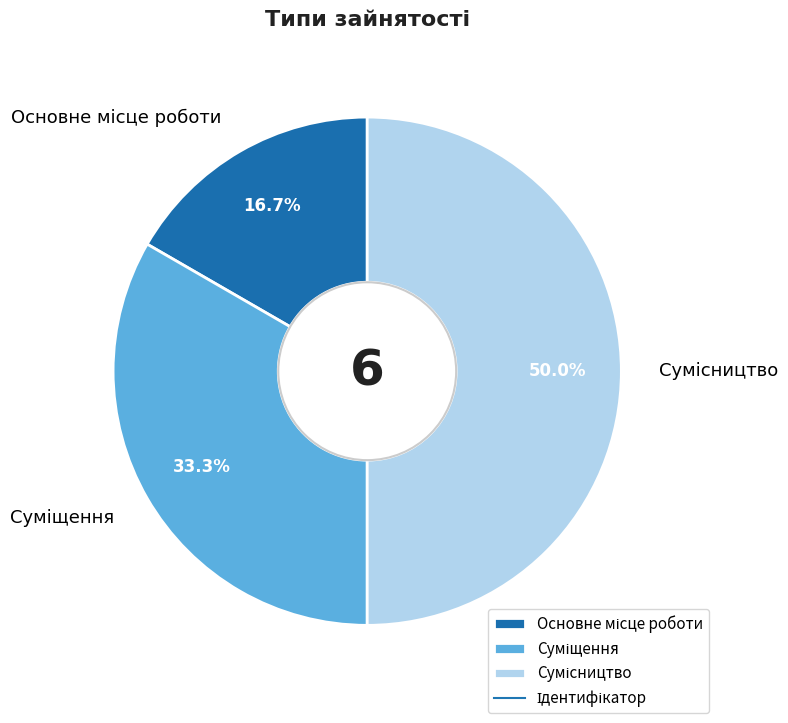

How many segments does this pie chart have?

3